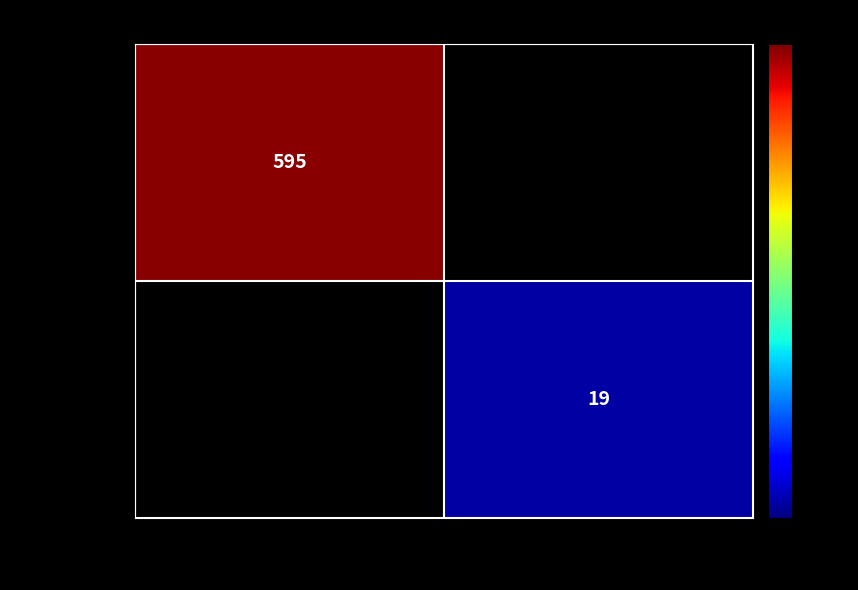

Between 1 and -1, which is larger?

-1